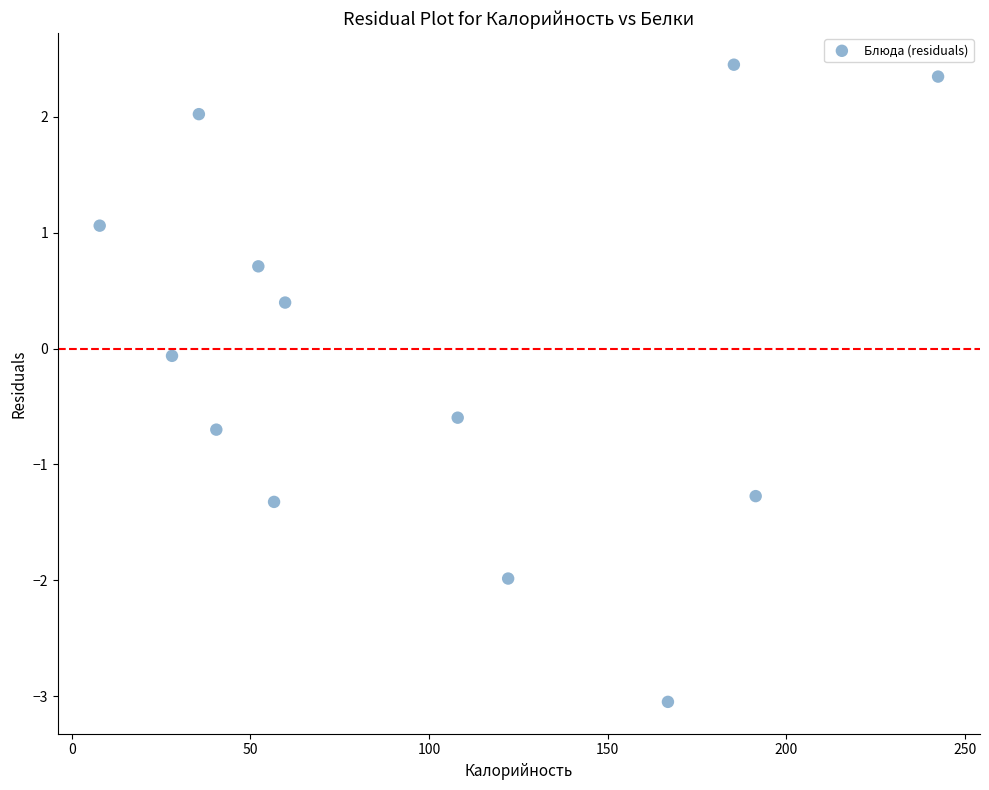

What is the range of Y values (max minus min)?

5.5